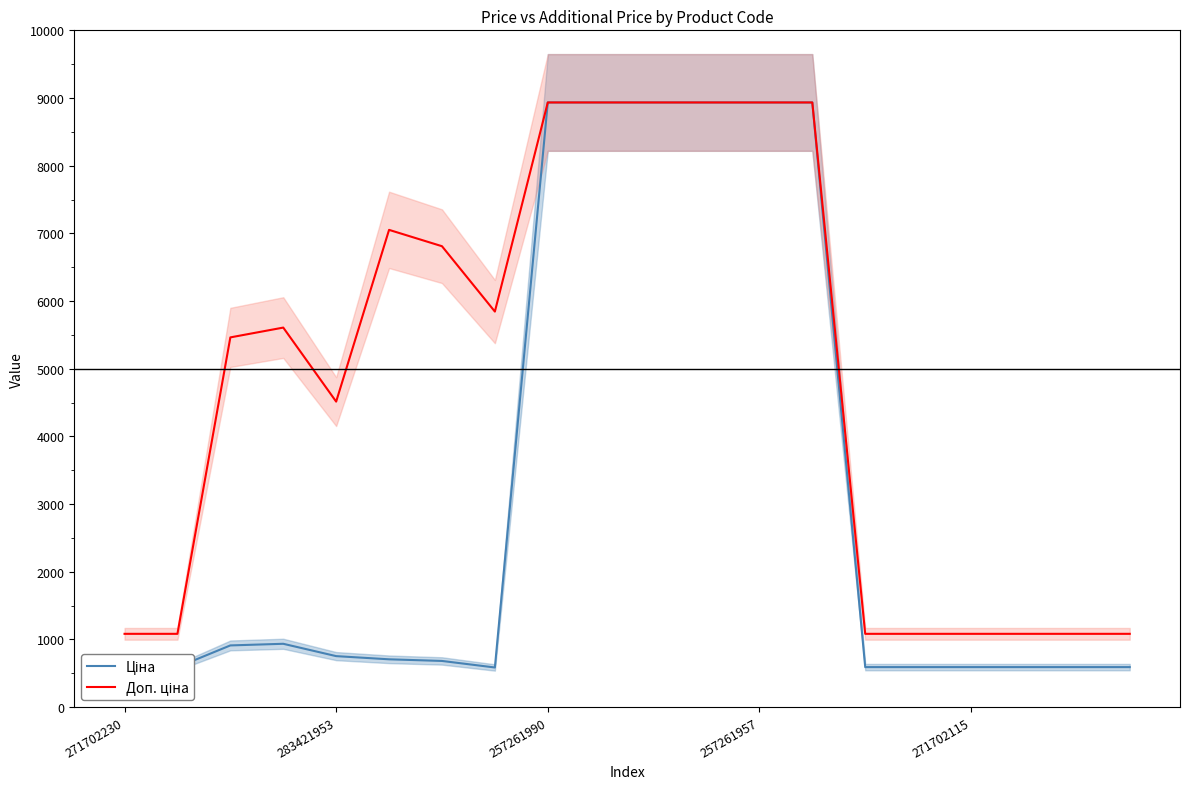

True or false: Ціна and Доп. ціна cross at least once.

False